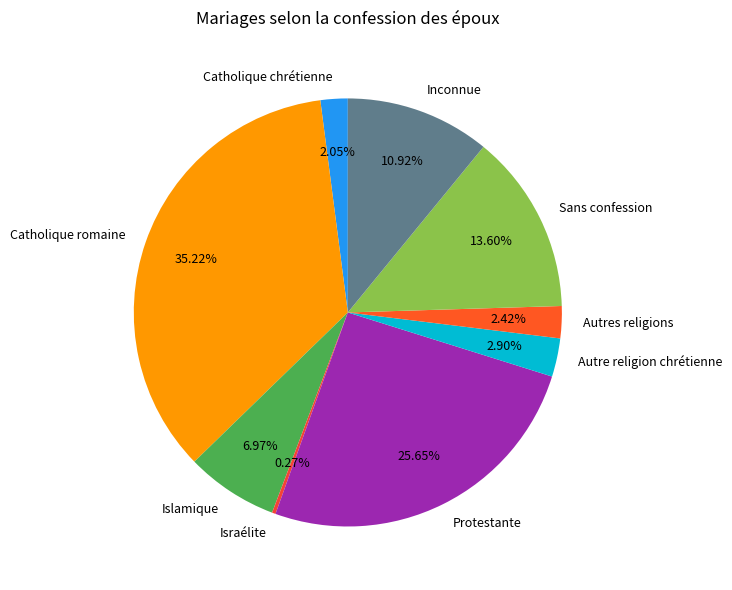

What is the largest slice in the pie chart?

Catholique romaine